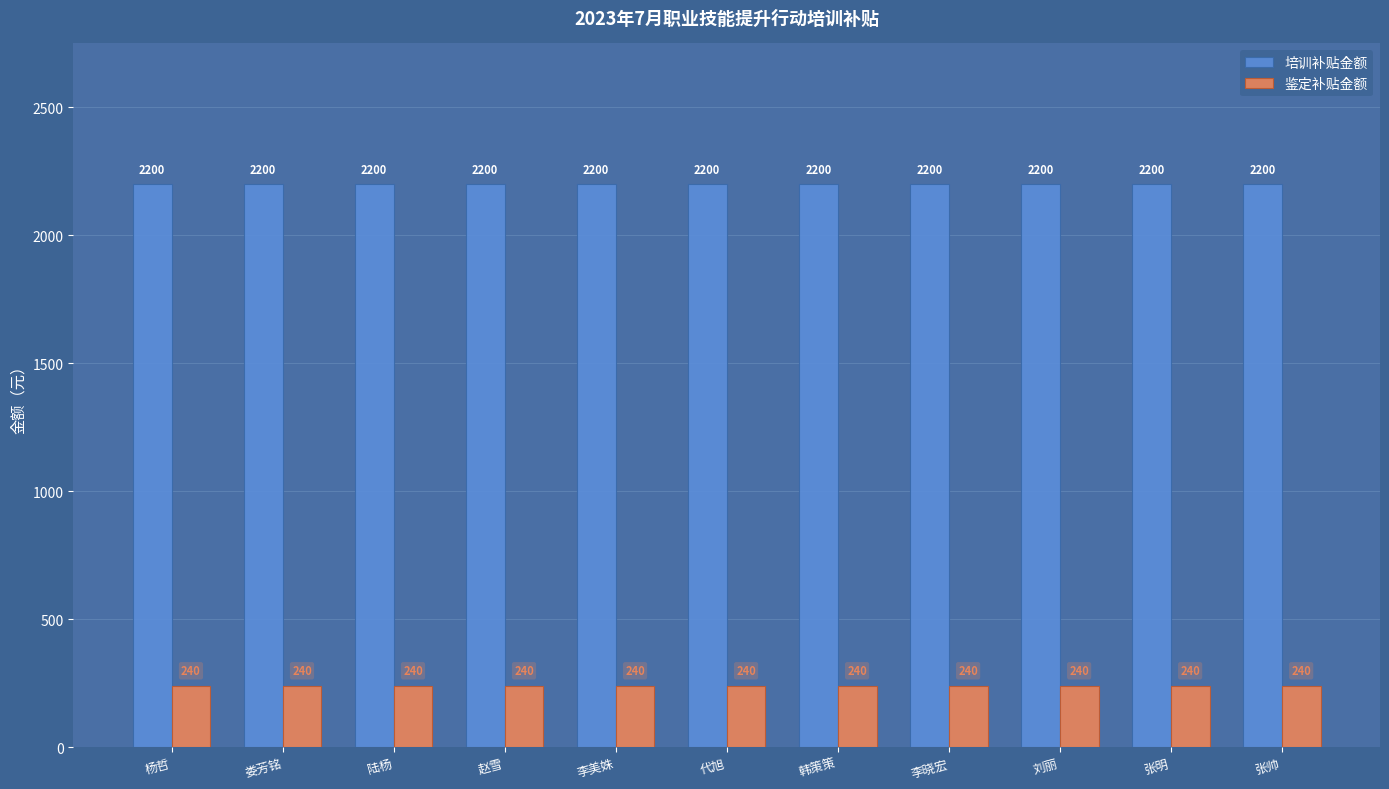

What is the label of the 5th bar from the right?

韩策策